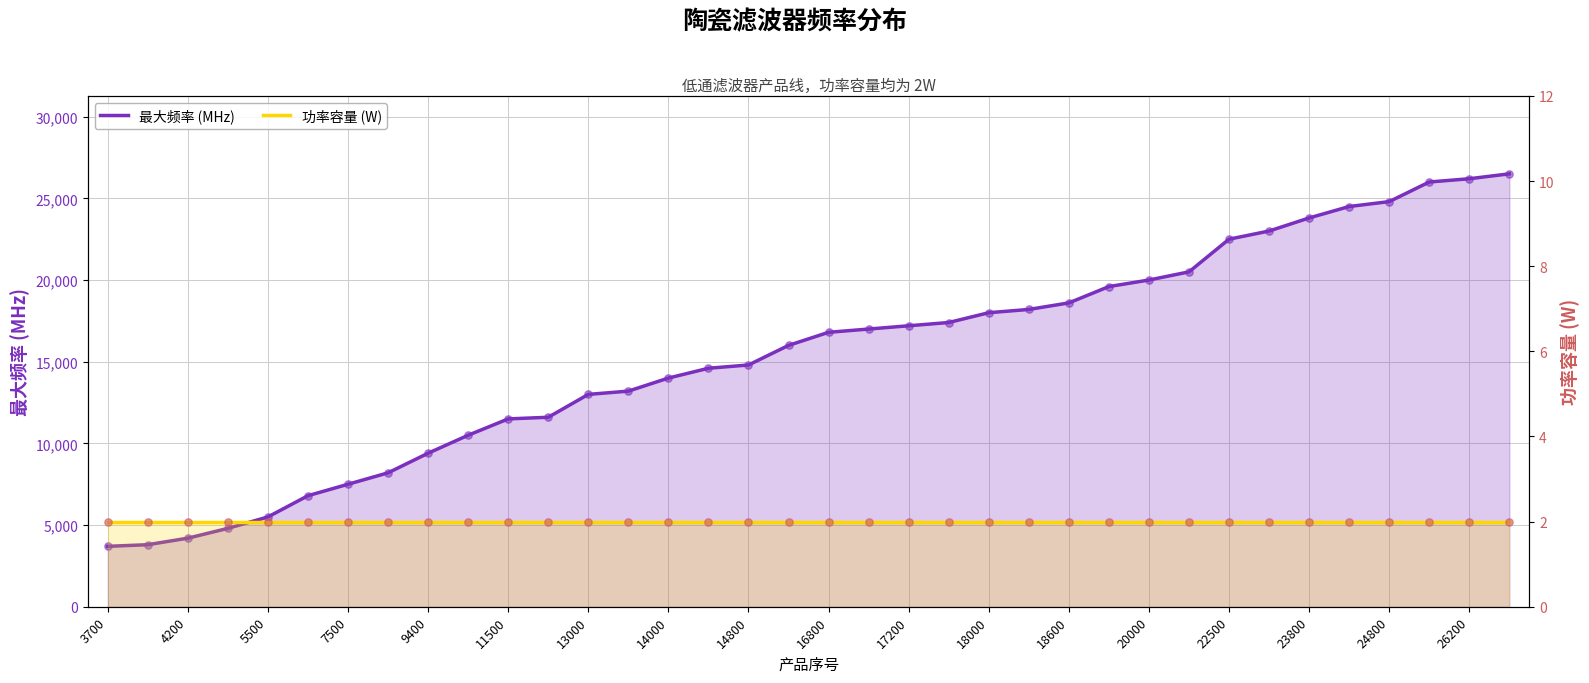

Which series has the widest spread of Y values?

最大频率 (MHz)